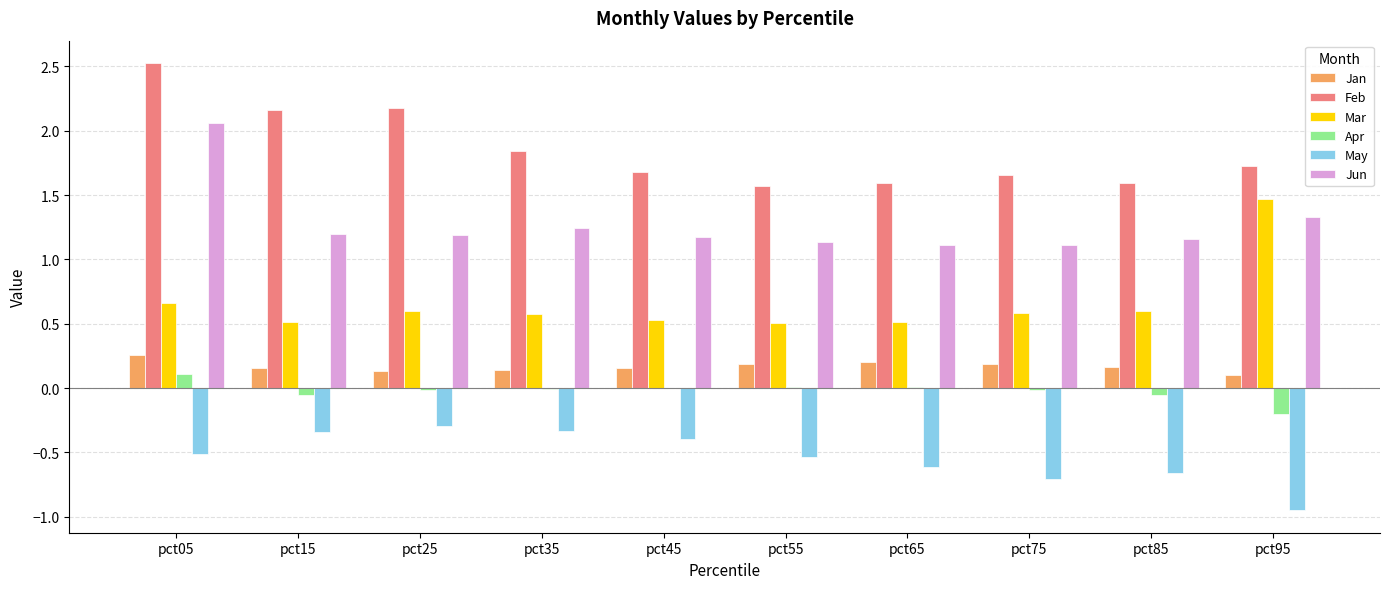

What is the greatest value displayed?

2.5